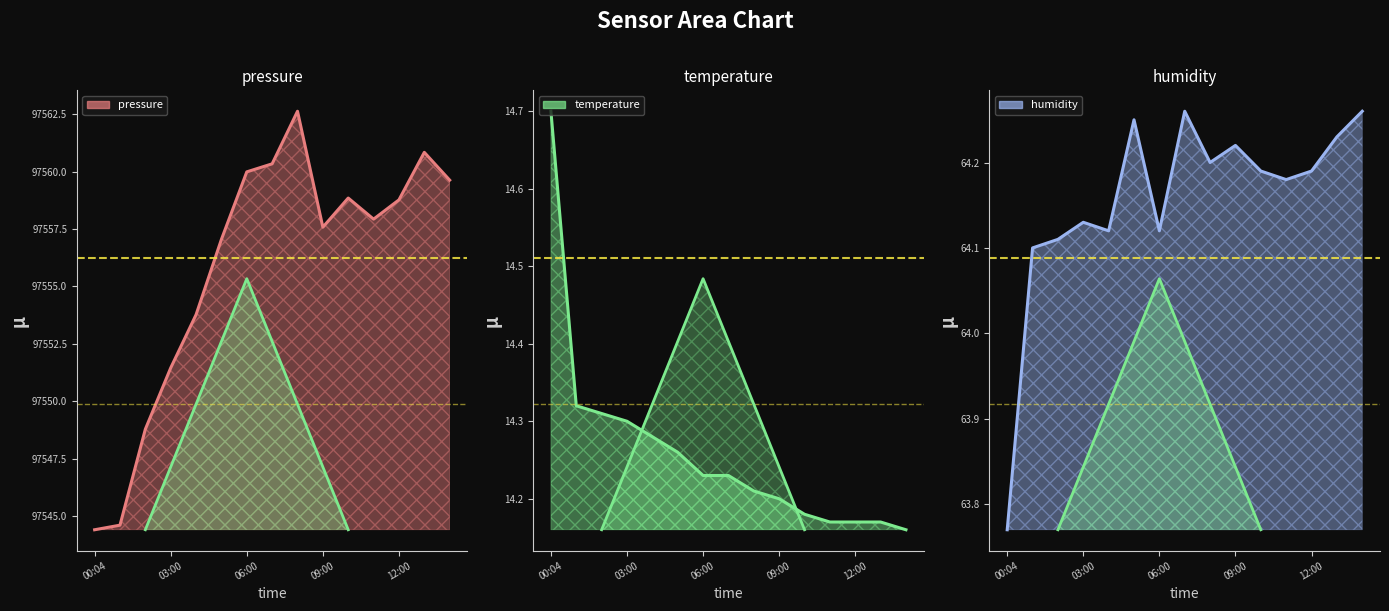

What is the smallest value displayed?

14.2